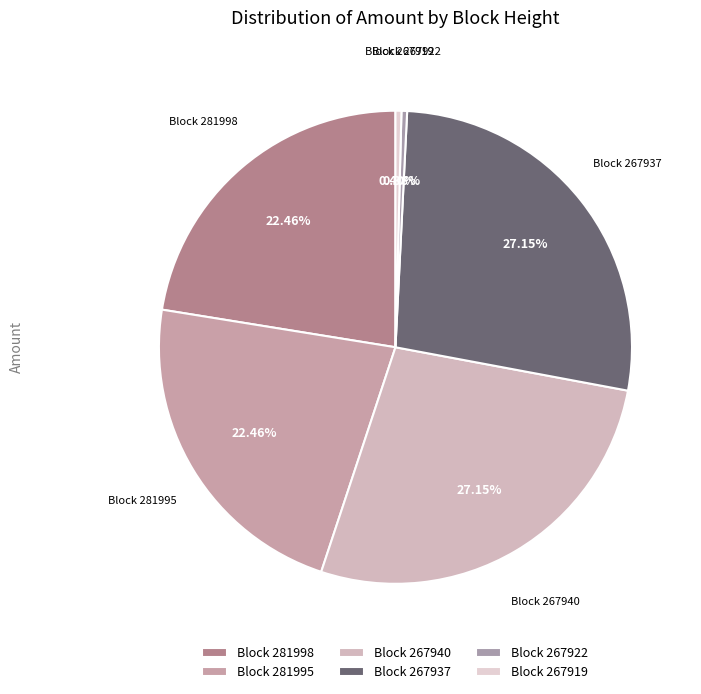

Do Block 281998 and Block 267919 together represent more than half of the pie?

No